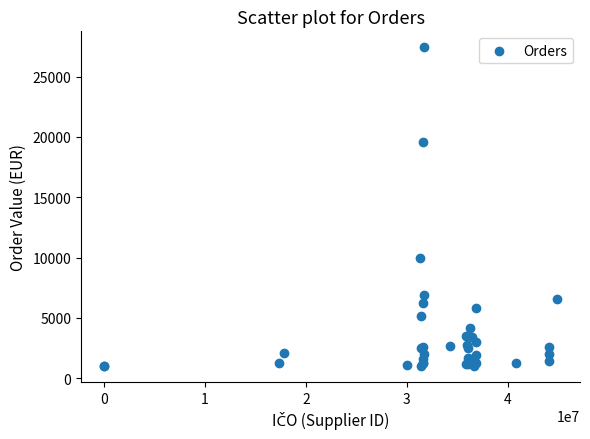

What Y value in the scatter plot is closest to 14218?

10000